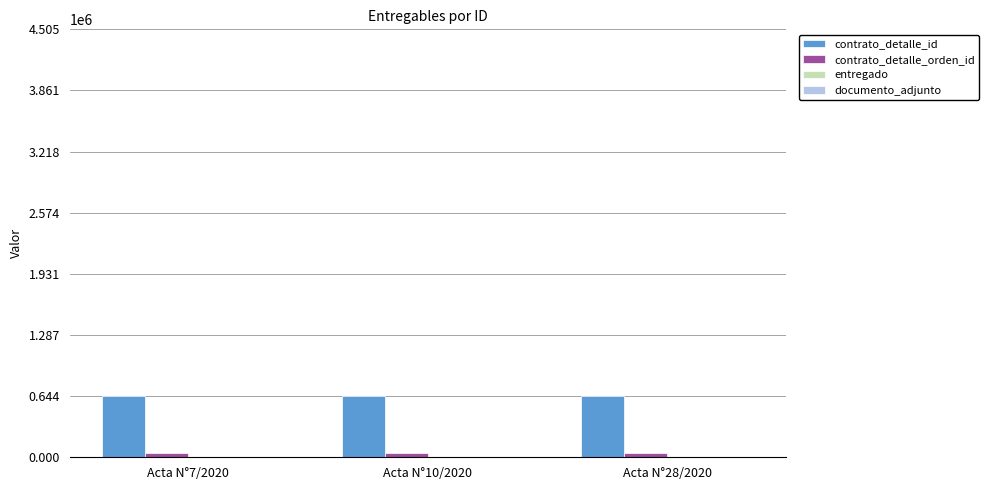

Which series has the largest total across all categories?

contrato_detalle_id